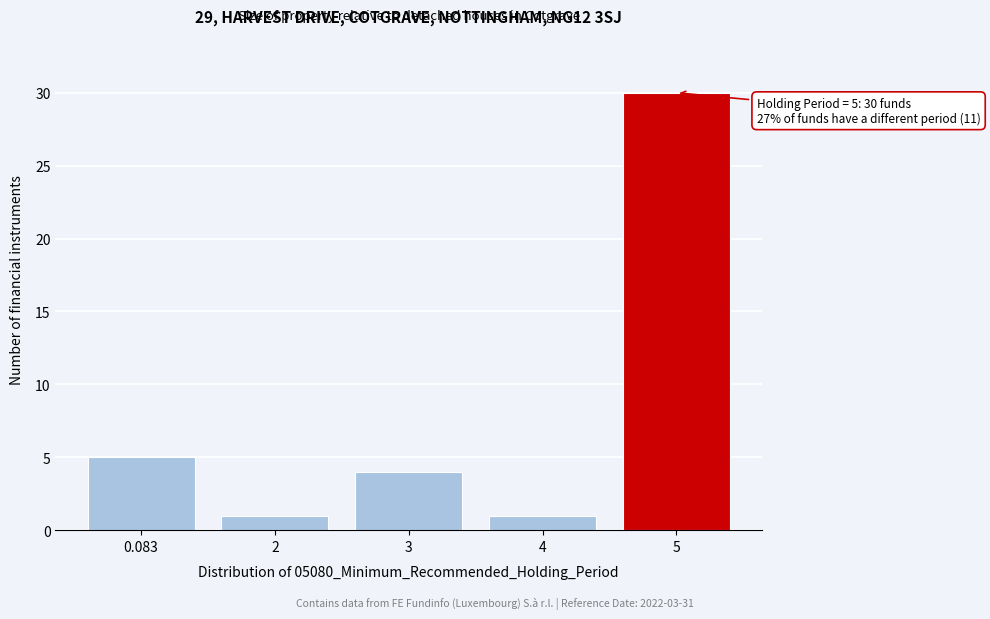

Reading left to right, what are all the values shown in this chart?

5	1	4	1	30